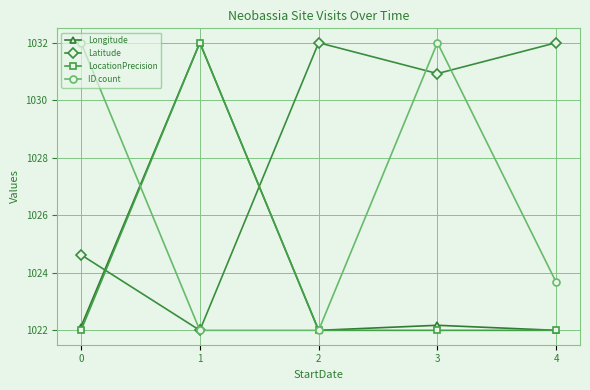

At which label does LocationPrecision reach its peak?

1